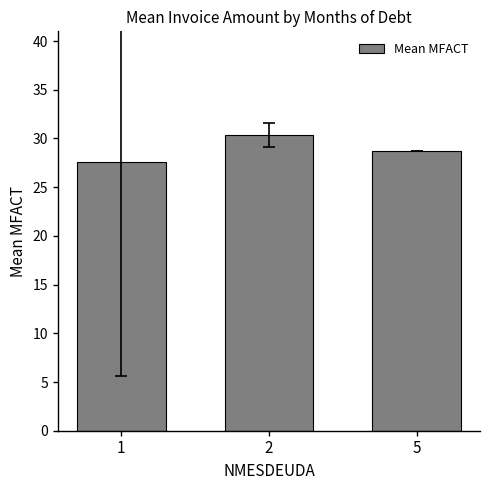

Reading right to left, extract all data points from this chart.

5=28.8	2=30.4	1=27.6